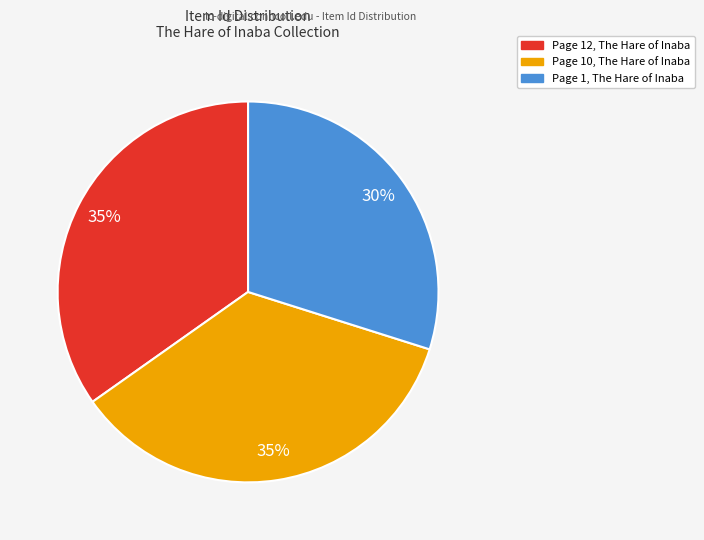

What is the smallest slice in the pie chart?

Page 1, The Hare of Inaba